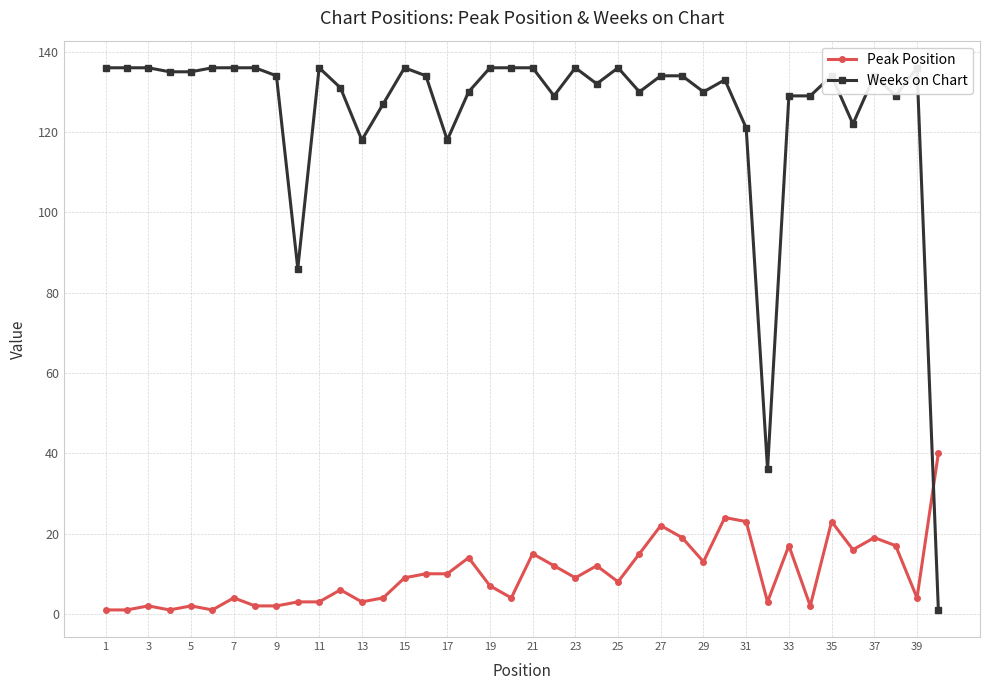

True or false: Peak Position has more than 2 points higher than both neighbors.

True